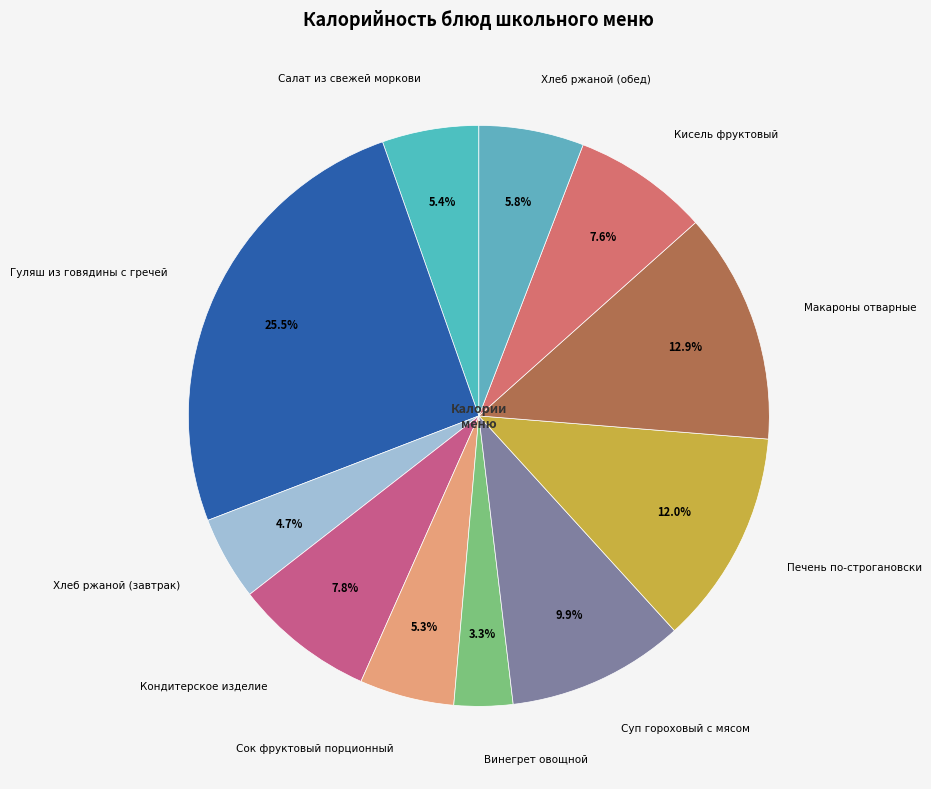

Which category has the biggest portion of the pie?

Гуляш из говядины с гречей